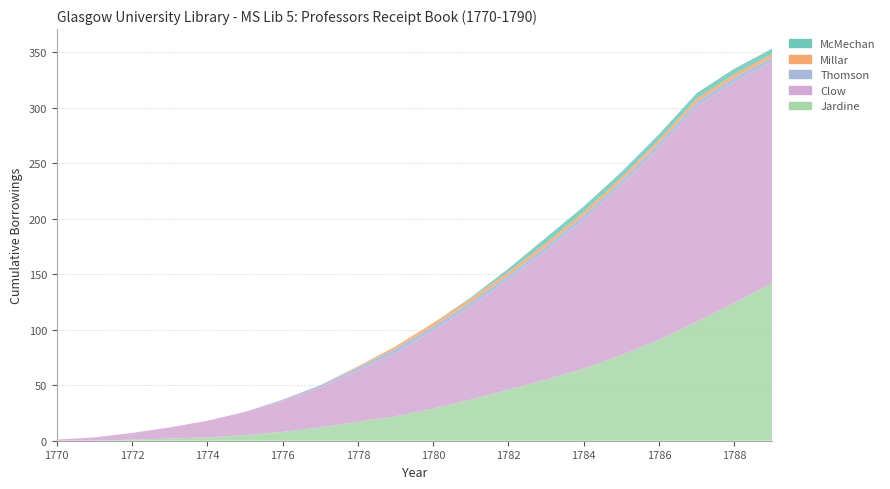

Reading right to left, extract all data points from this chart.

Jardine: 142	124	107	91	77	65	55	46	37	29	22	17	12	8	5	3	2	1	0	0
Clow: 199	199	194	173	153	134	116	99	84	70	57	46	36	28	21	15	10	6	3	1
Thomson: 4	4	4	4	4	4	4	4	4	4	4	3	2	1	0	0	0	0	0	0
Millar: 3	3	3	3	3	3	3	3	3	3	2	1	0	0	0	0	0	0	0	0
McMechan: 5	5	5	5	5	5	5	3	1	0	0	0	0	0	0	0	0	0	0	0